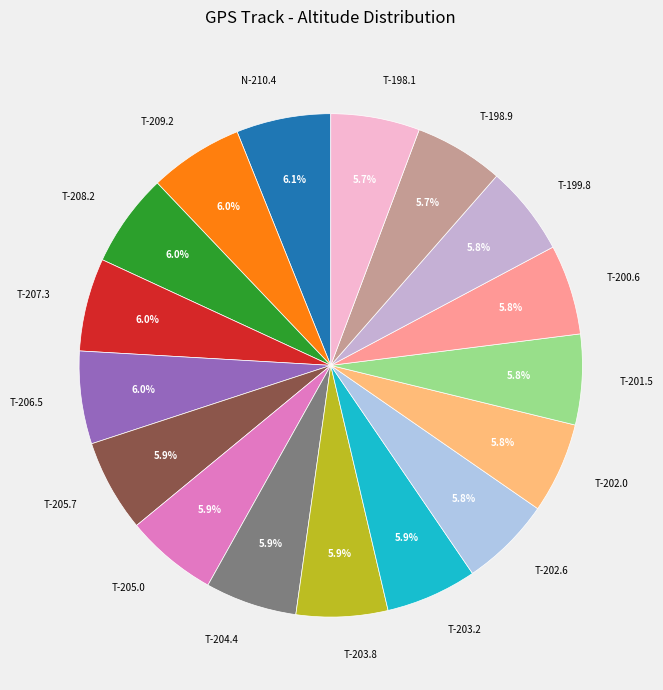

What is the total percentage of T-209.2 and T-201.5?

11.8%